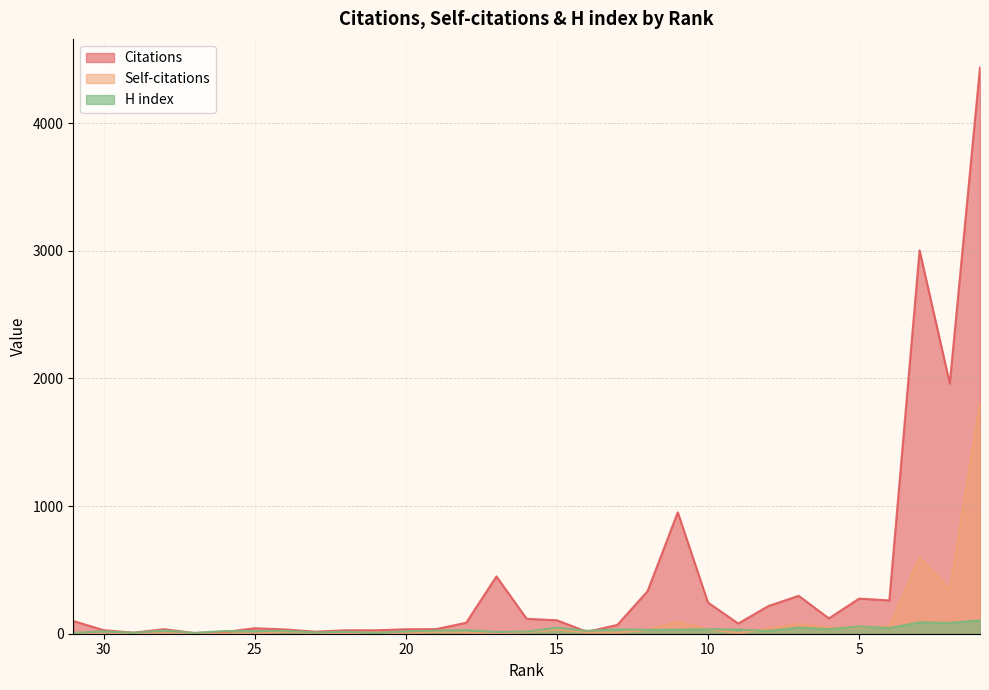

Between which two adjacent categories do Citations and H index first intersect?

28 and 27